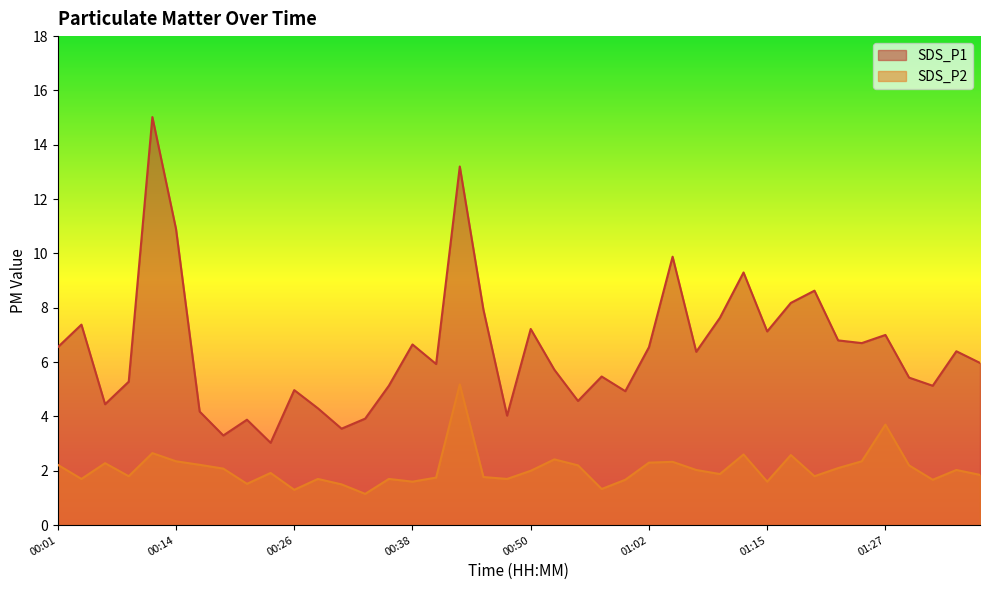

Where is the first local maximum for SDS_P1?

00:04